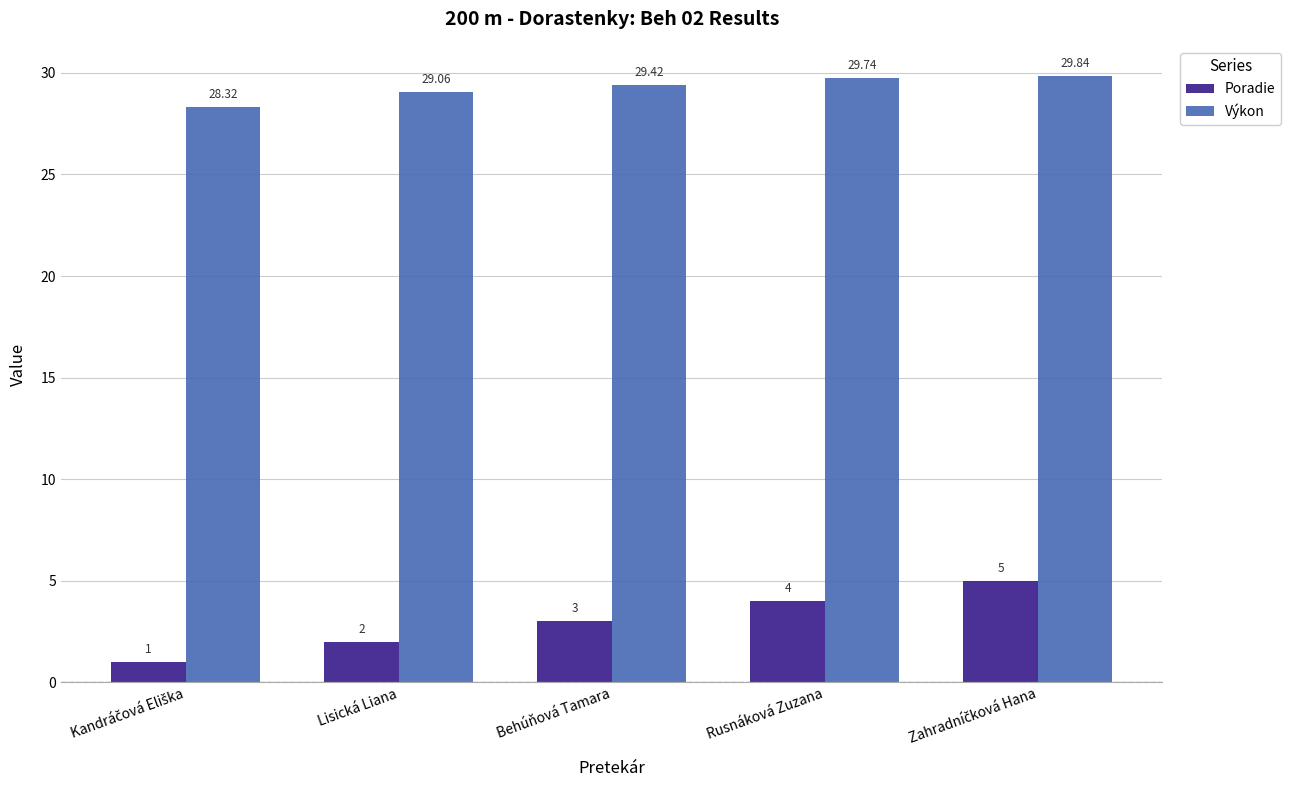

At which label is Výkon closest to 29?

Lisická Liana